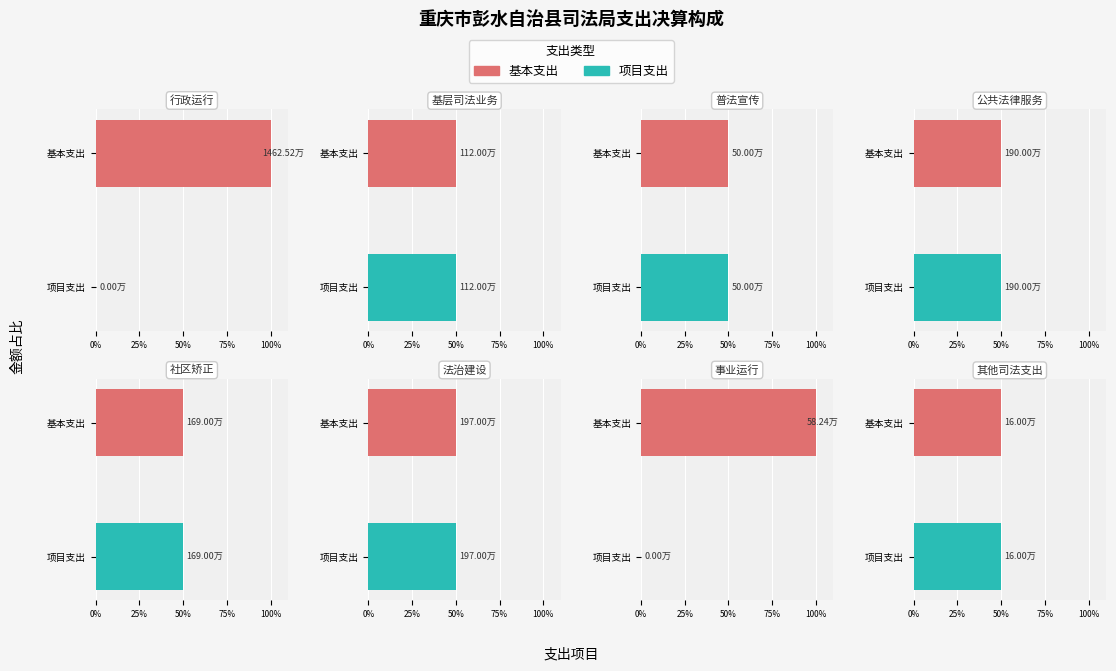

Which category has the lowest value across all series?

行政运行